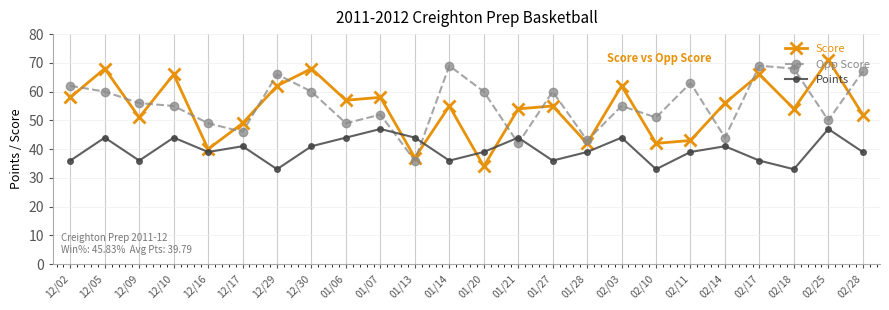

Between 02/14 and 02/25, which series saw the biggest shift?

Score